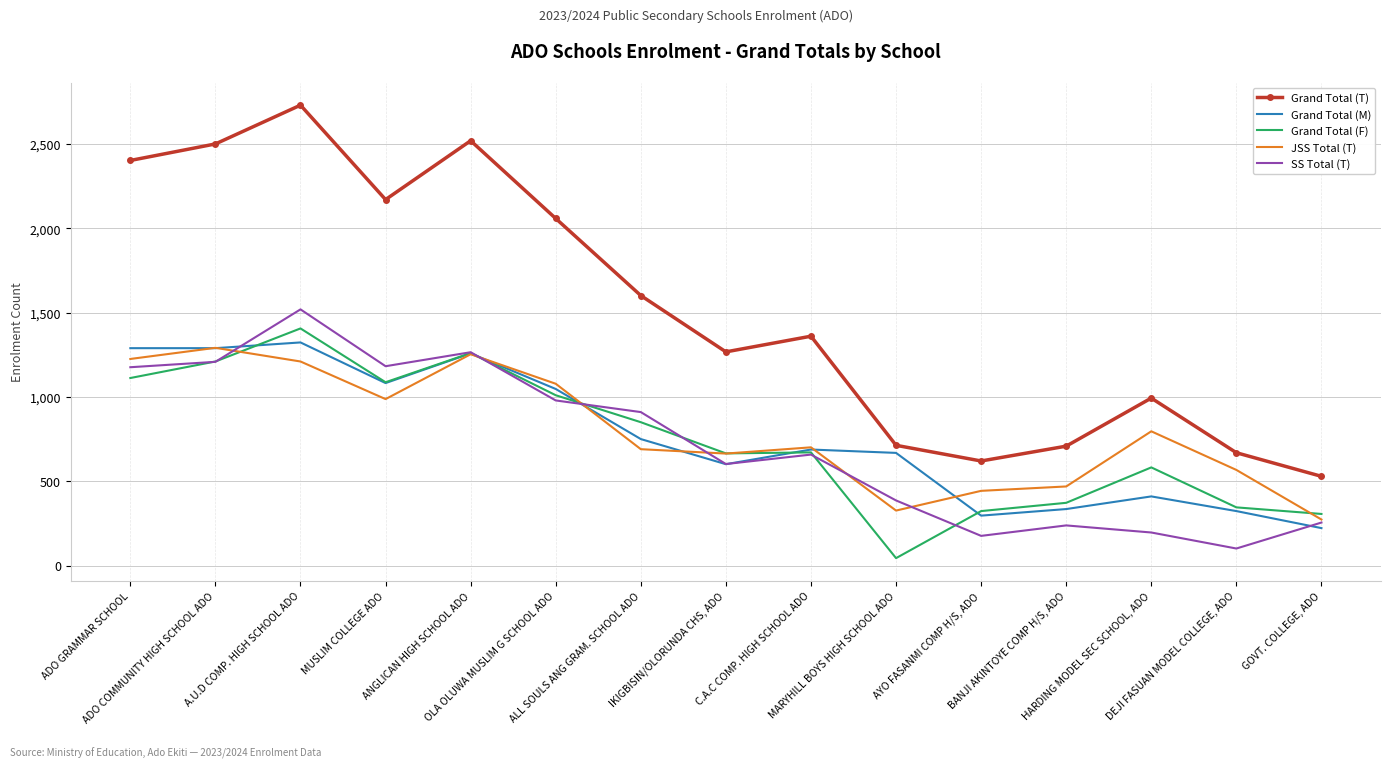

At which label is SS Total (T) closest to 811?

ALL SOULS ANG GRAM. SCHOOL ADO